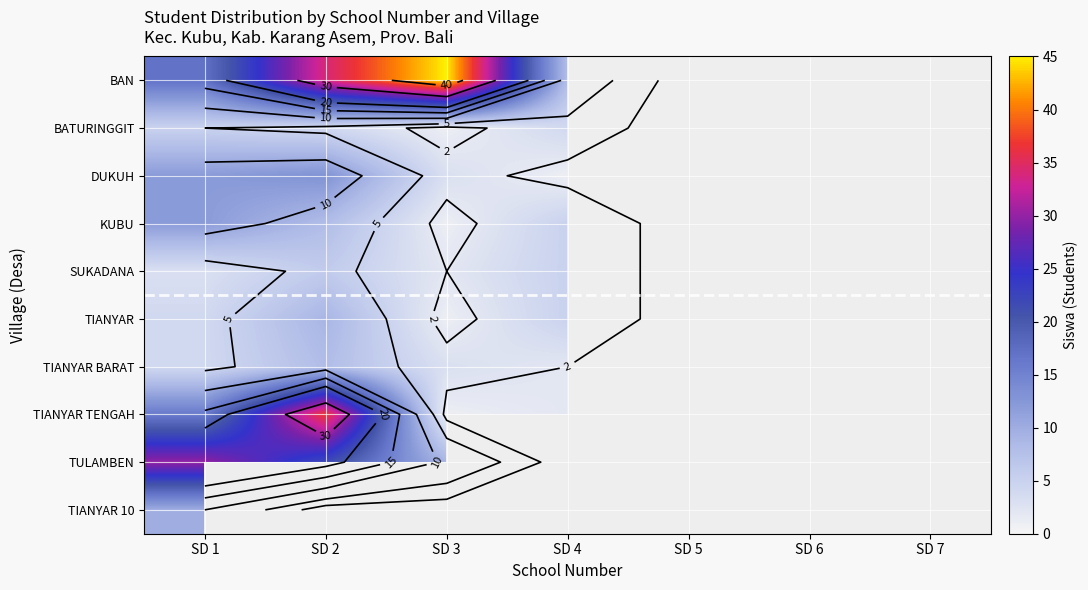

What value does the BATURINGGIT series have at SD 4?

4.0